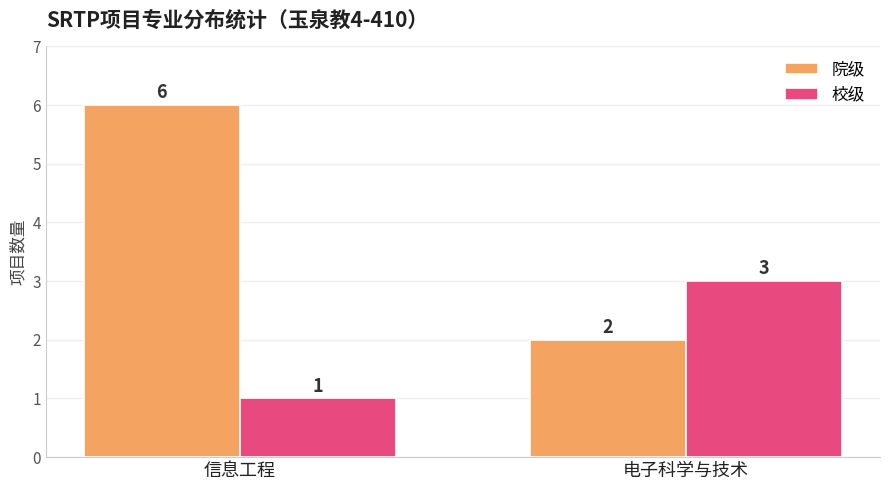

What is the greatest value displayed?

6